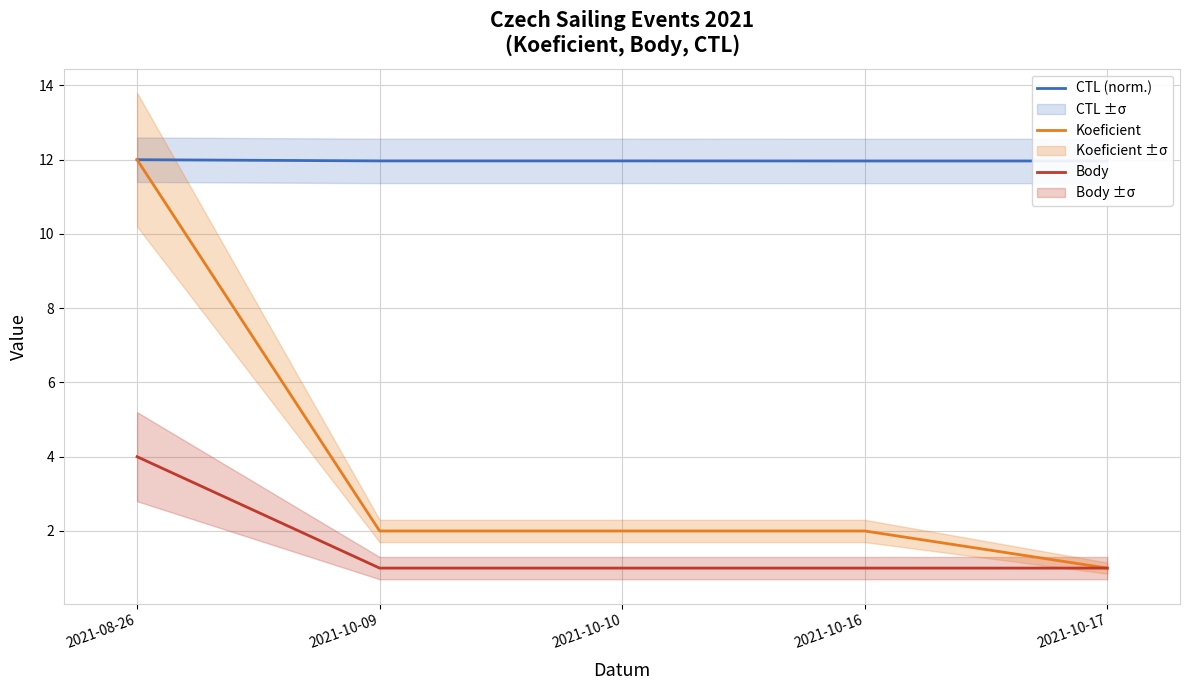

How many lines are shown in the chart?

3